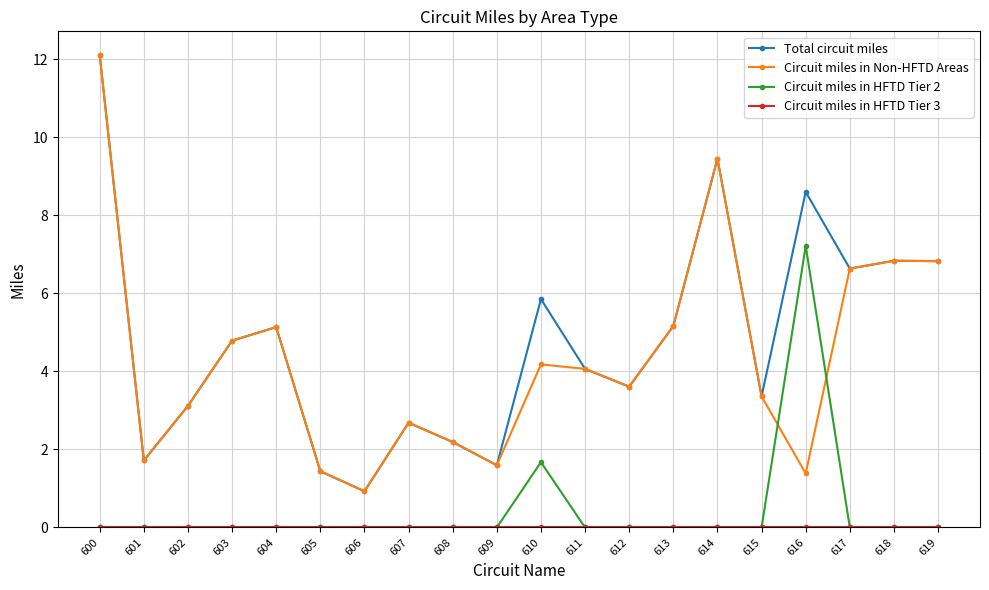

What is the sum of the Total circuit miles values at 613 and 603?

9.9